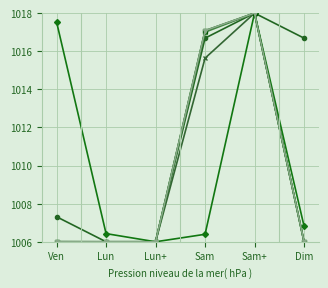

What is the total value across all series at Dim?

6047.5